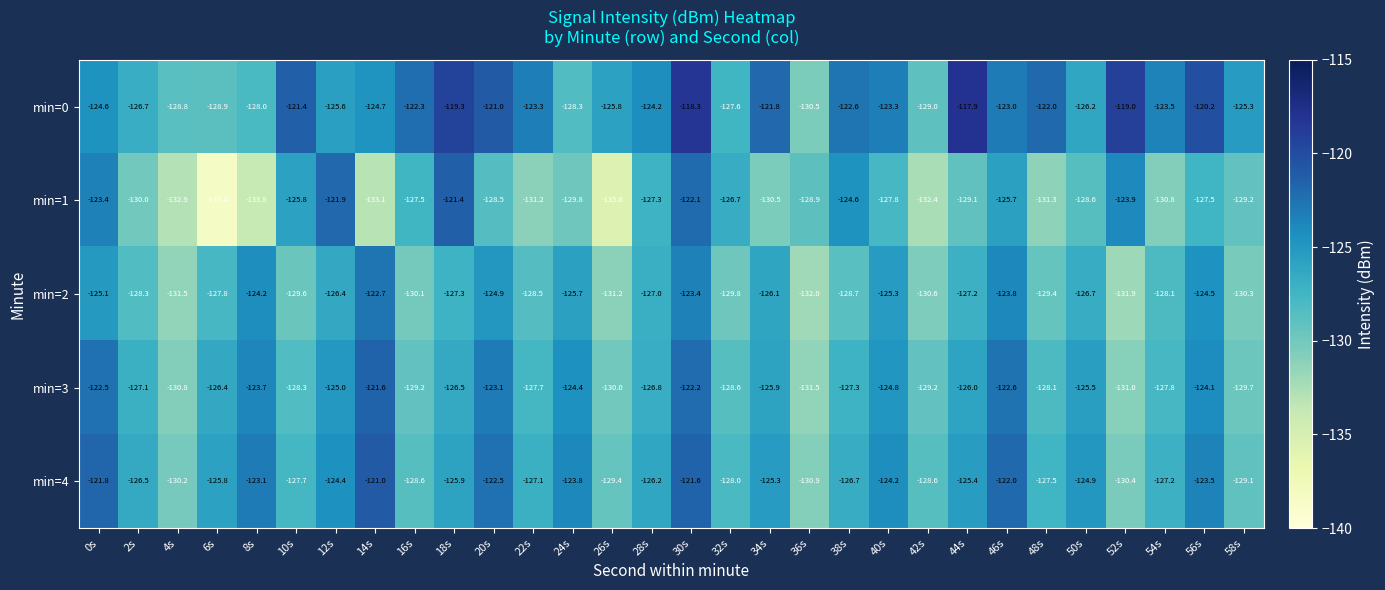

Is the value of min=1 at 44s greater than the value of min=0 at 40s?

No